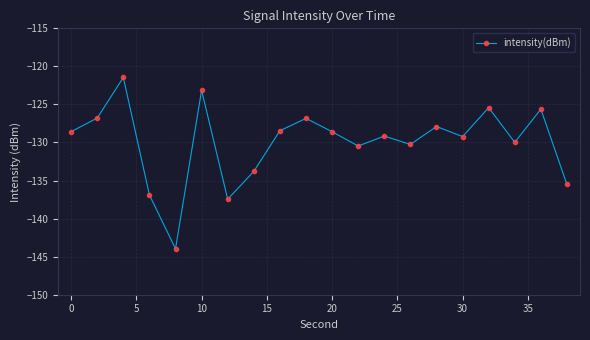

Is this an area chart (filled region under the line)?

No